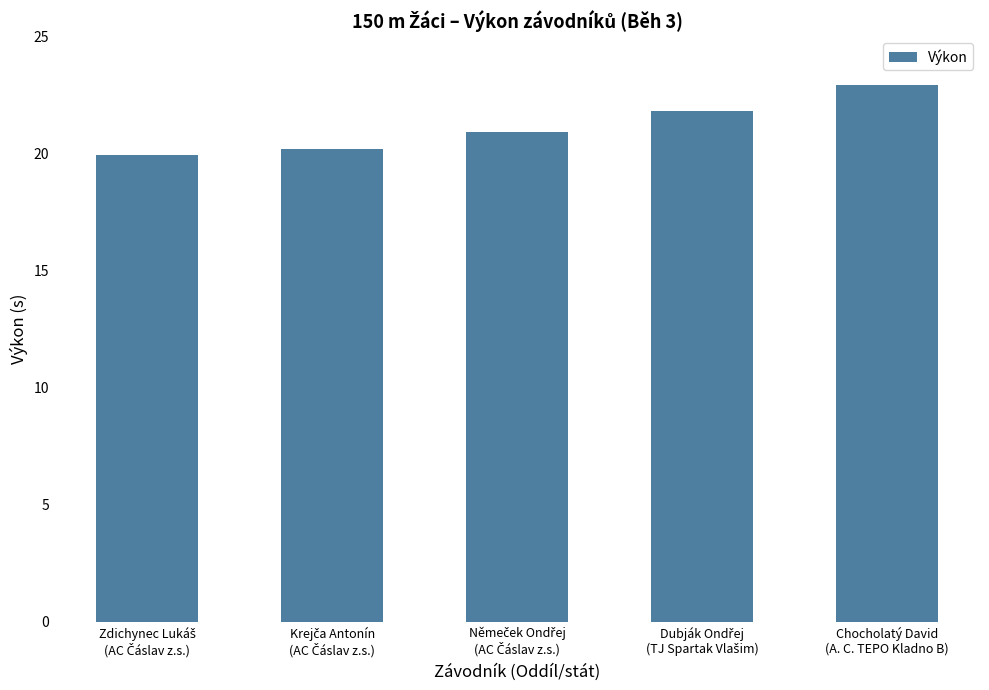

What is the sum of all values?

105.7